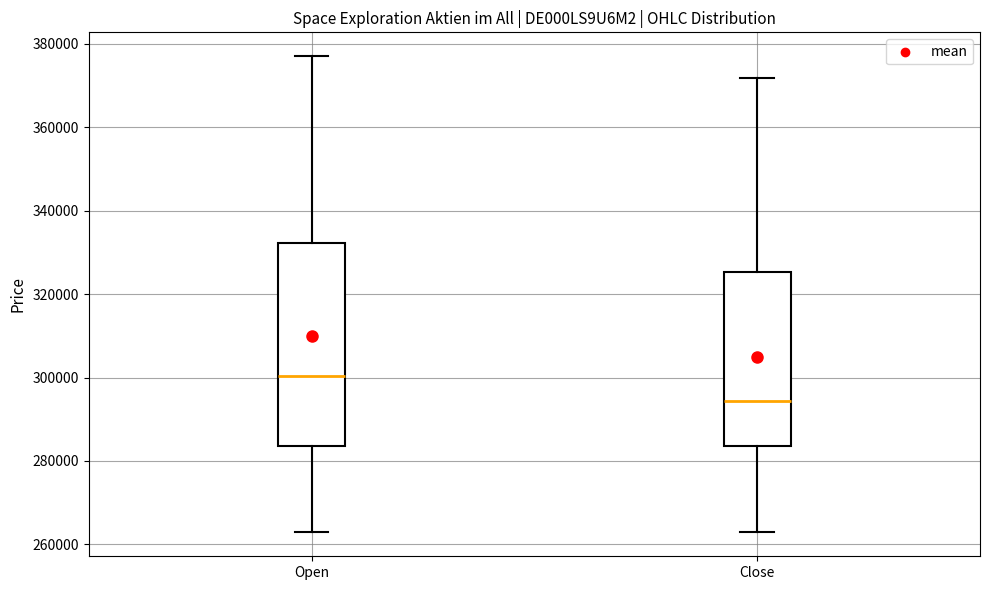

Comparing the boxes themselves (not the whiskers), which one is the tallest?

Open